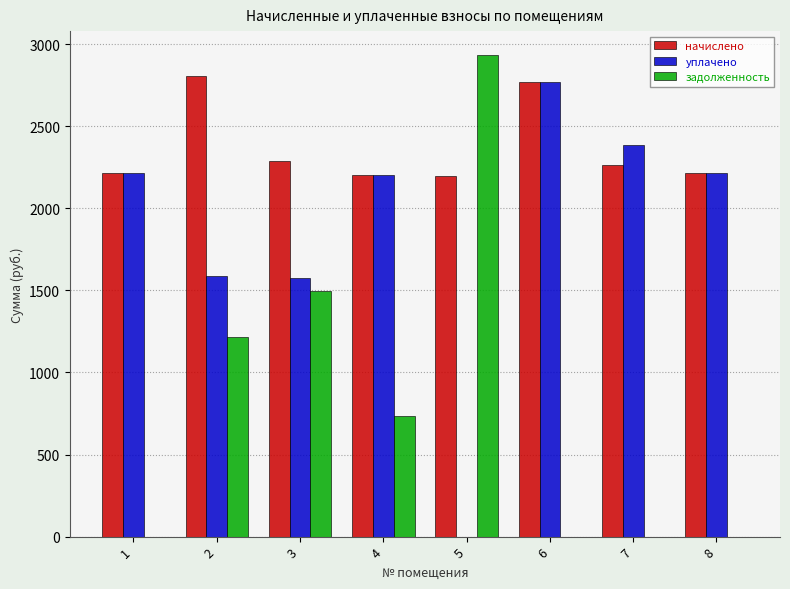

Which series has the largest total across all categories?

начислено